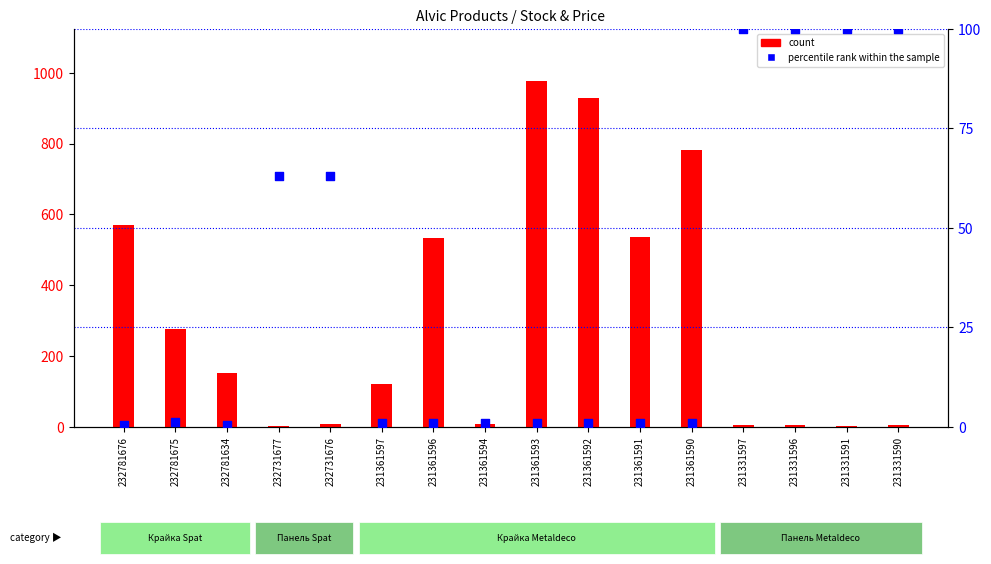

Which series reaches the maximum Y coordinate?

count